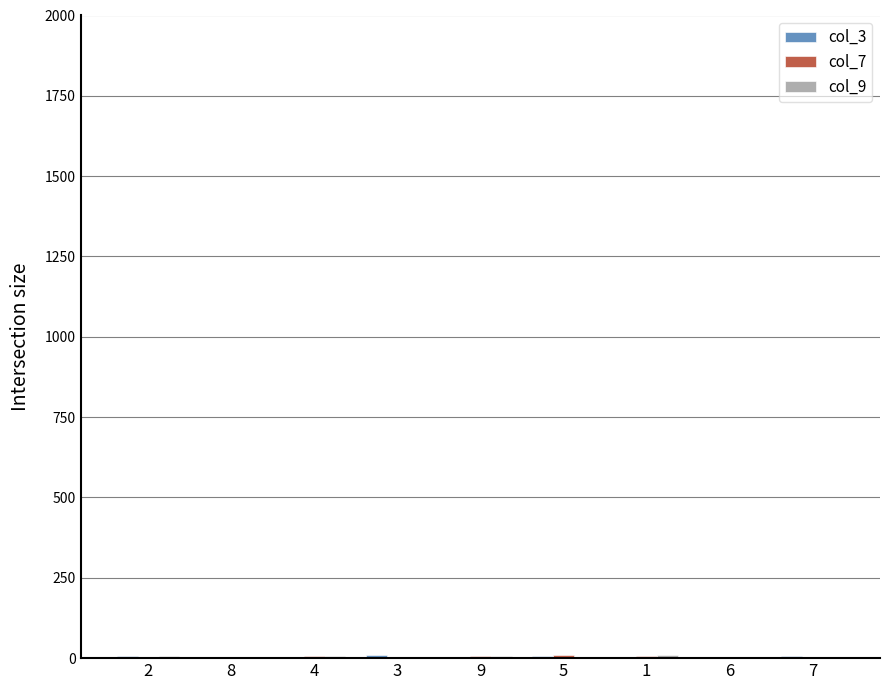

How many series are shown in this chart?

3